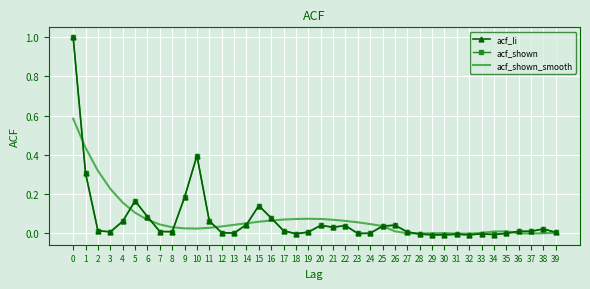

What is the greatest value displayed?

1.0